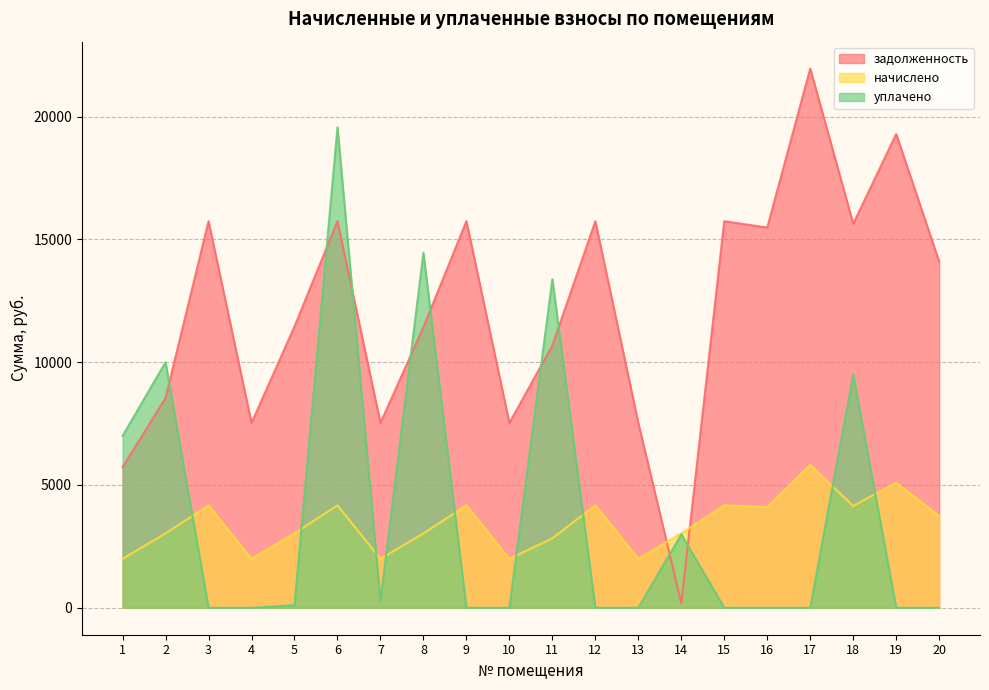

What is the spread (max minus min) of values at 20?

14098.3